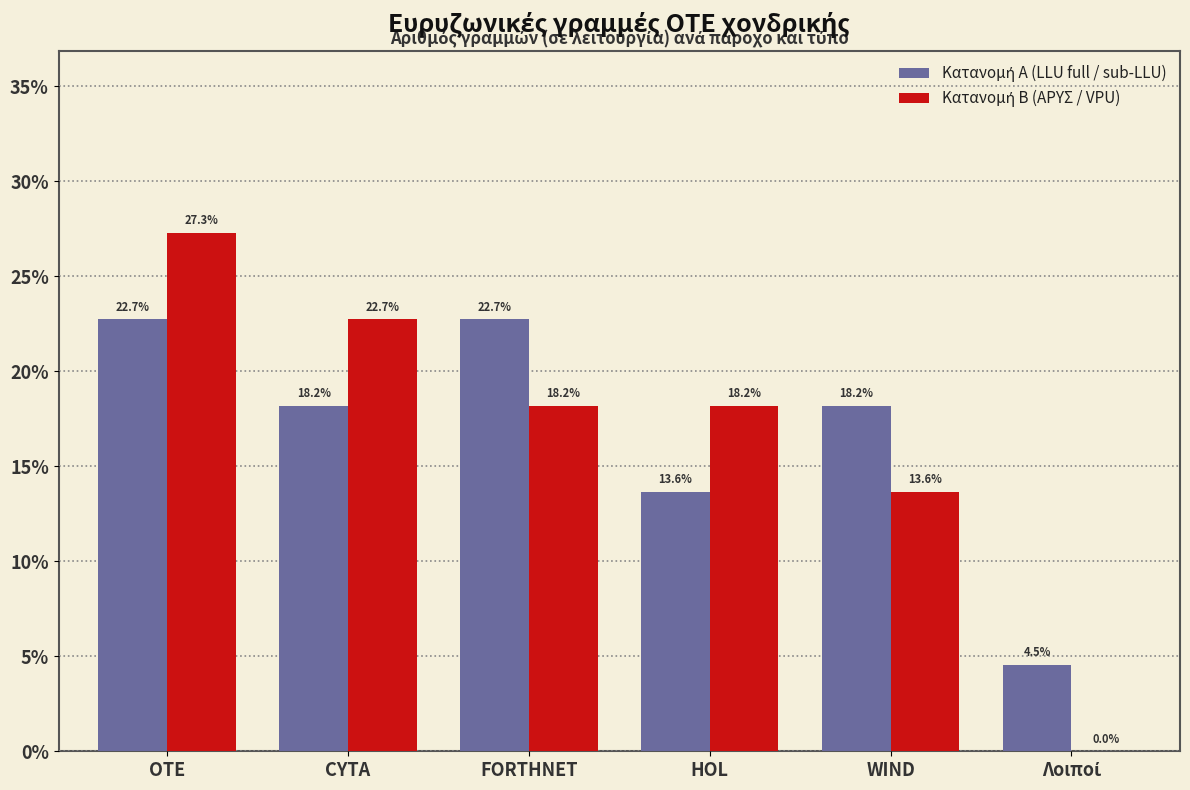

What is the total value across all series at HOL?

31.8